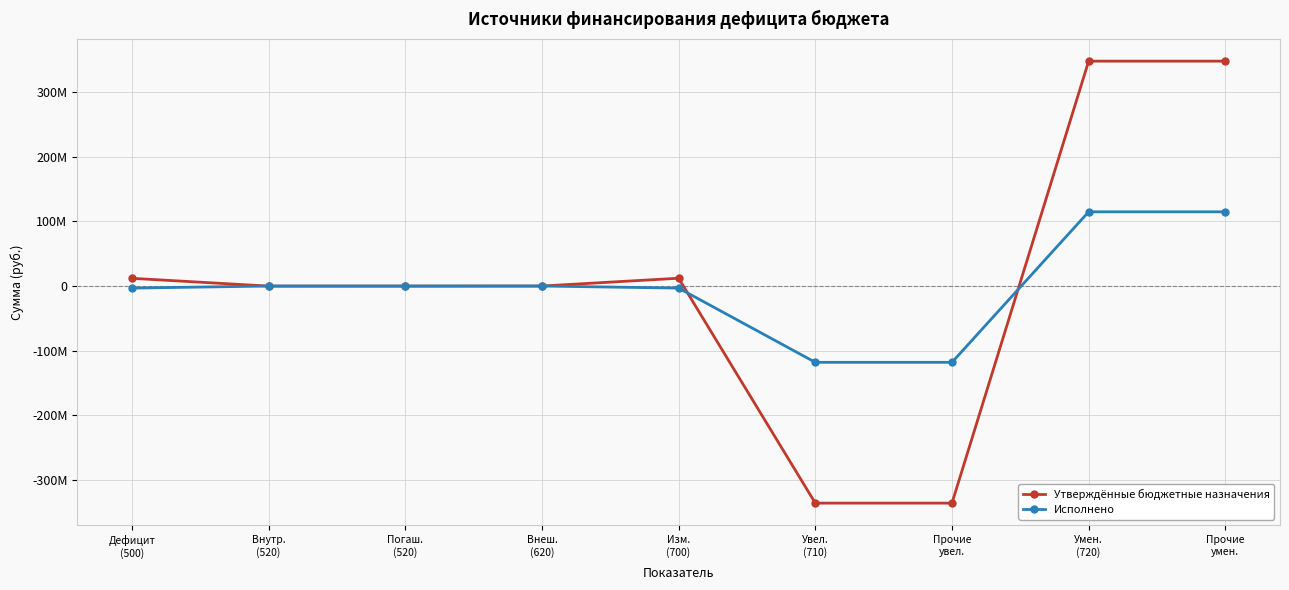

What is the difference between the Утверждённые бюджетные назначения values at Прочие
увел. and Дефицит
(500)?

348116916.9